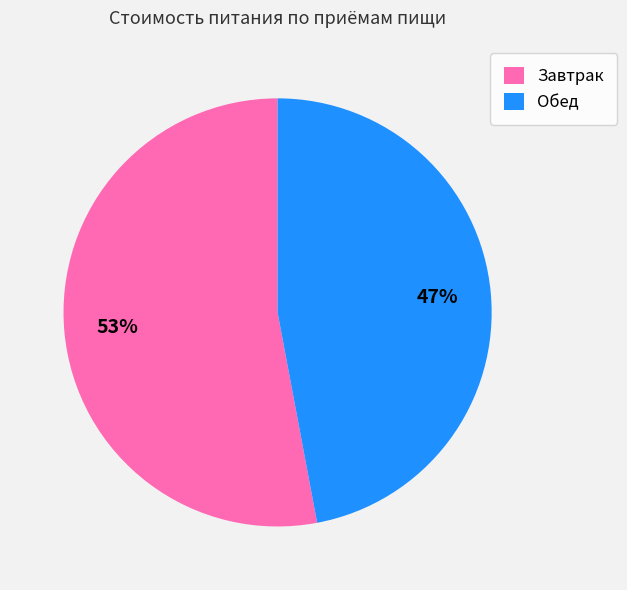

Count the number of slices in the pie.

2